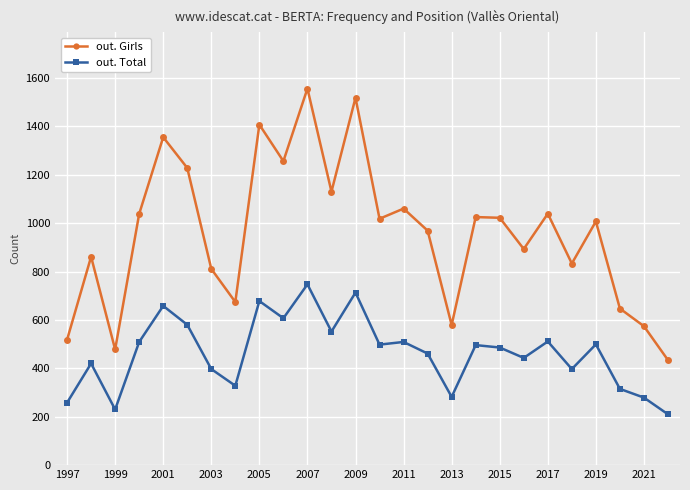

What is the value of the out. Total point at the 21st from the left?

511